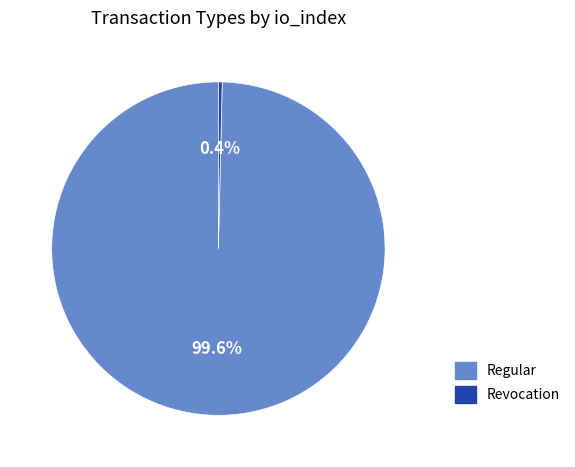

Is there any slice that represents more than half of the pie?

Yes